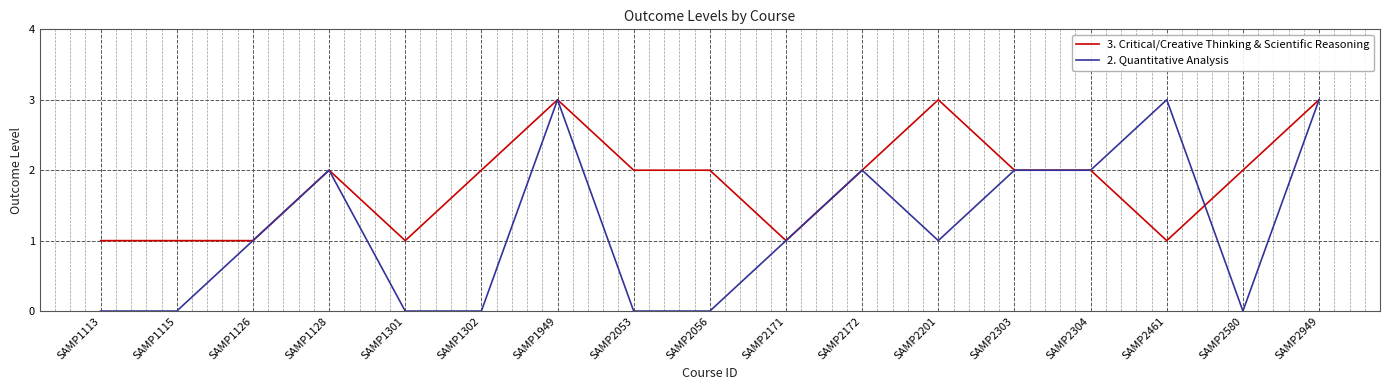

Which series changed the most between SAMP1128 and SAMP1302?

2. Quantitative Analysis